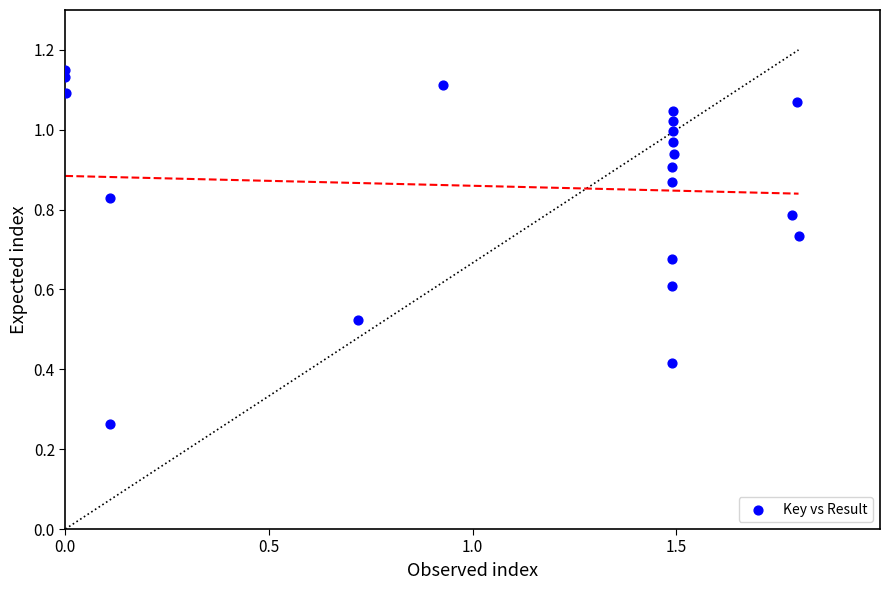

What is the range of X values (max minus min)?

1.8